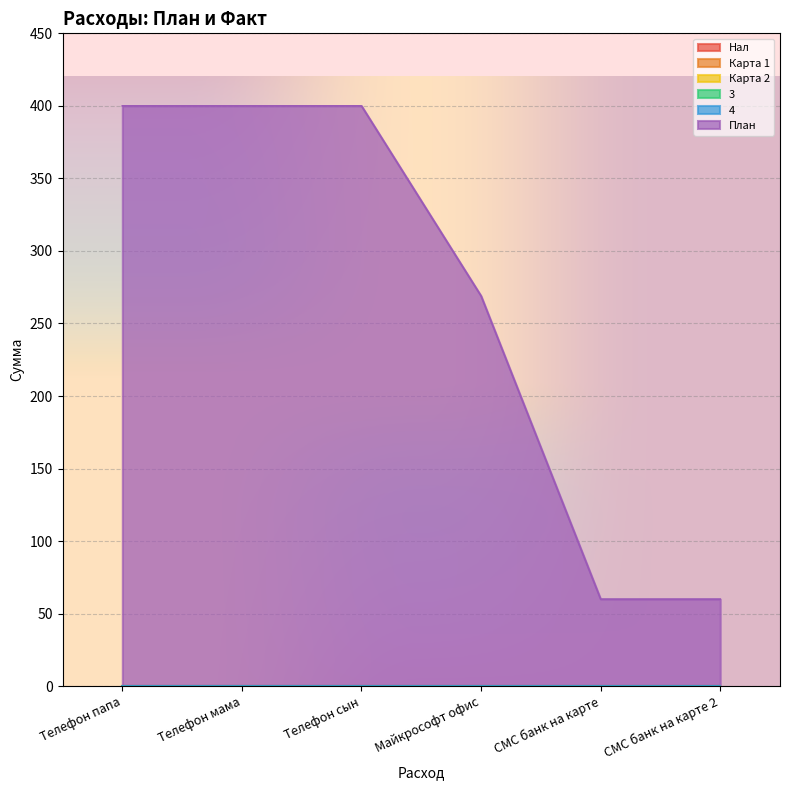

Does the chart display data point markers on the line(s)?

No